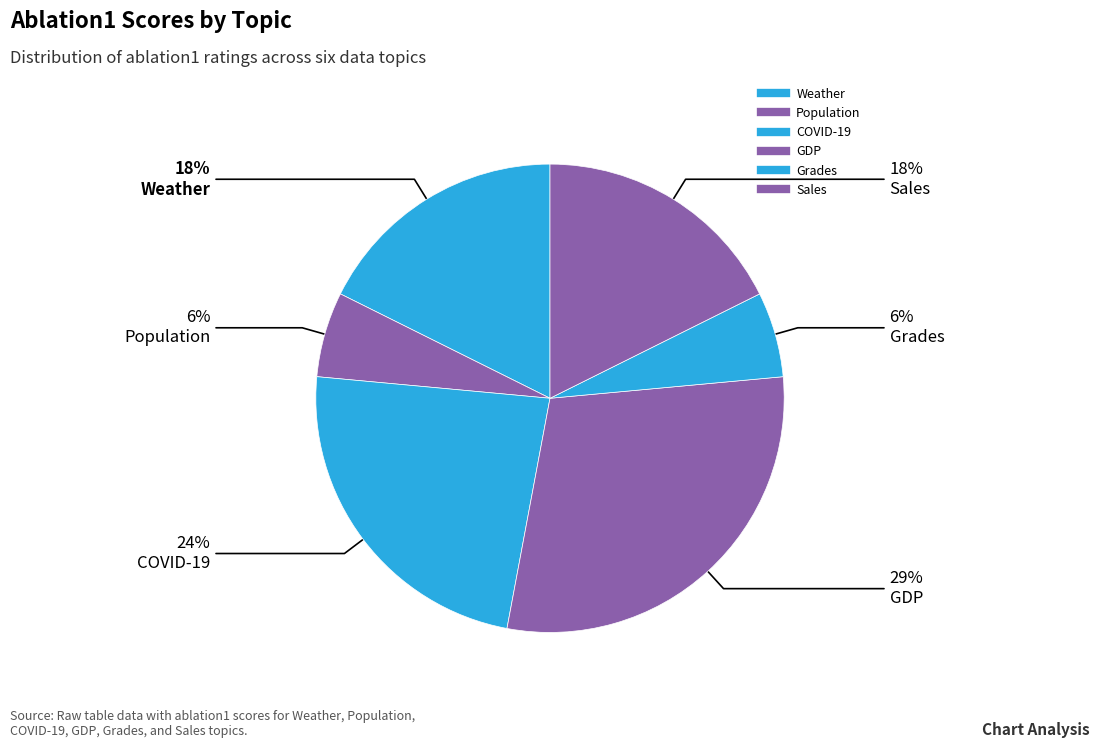

Rank the categories by value from lowest to highest.

Population, Grades, Weather, Sales, COVID-19, GDP